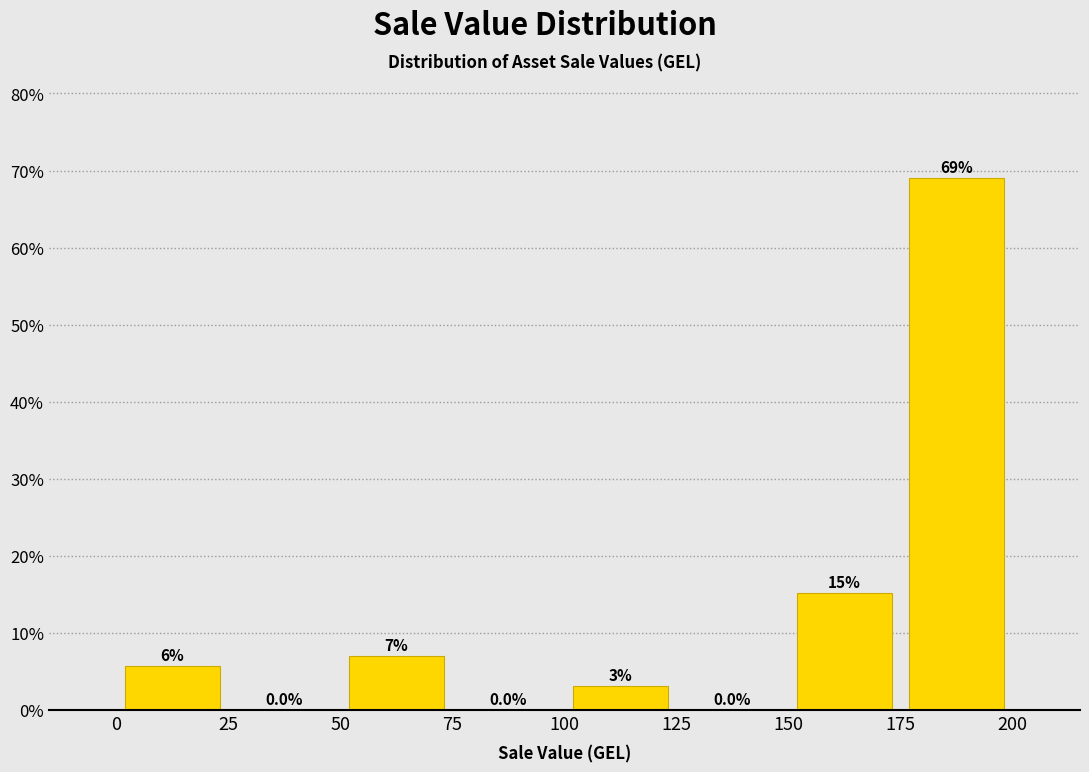

Which range on the x-axis has the tallest bar?

175 to 200